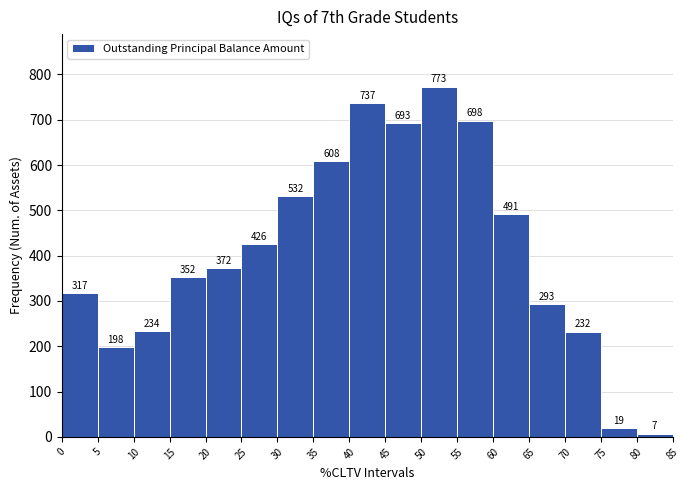

What is the height of the bar covering 55 to 60 on the x-axis?

698